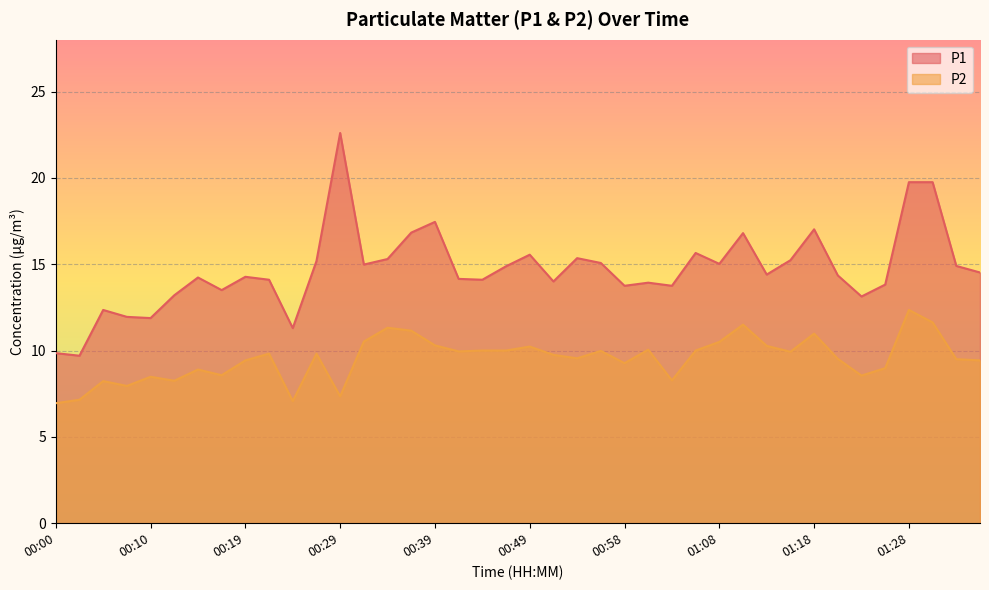

What position from the right is 00:44?

22